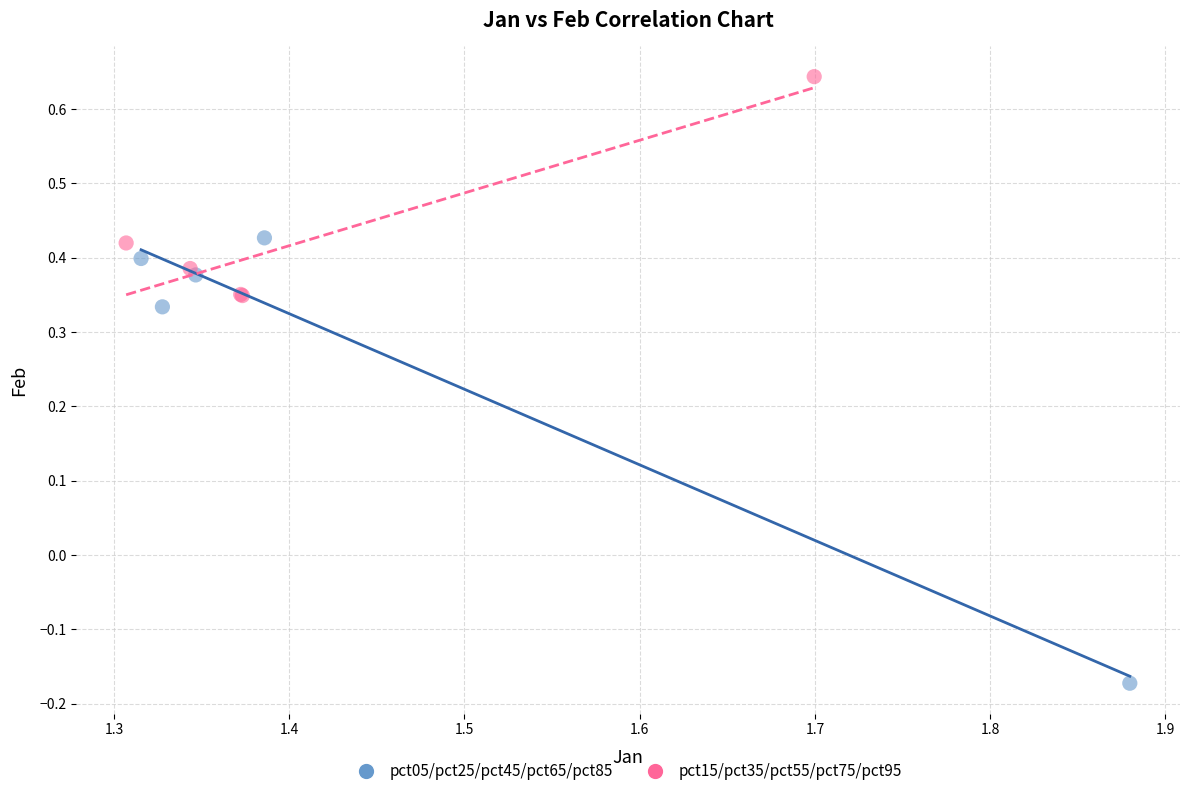

Which series contains the lowest Y value?

pct05/pct25/pct45/pct65/pct85